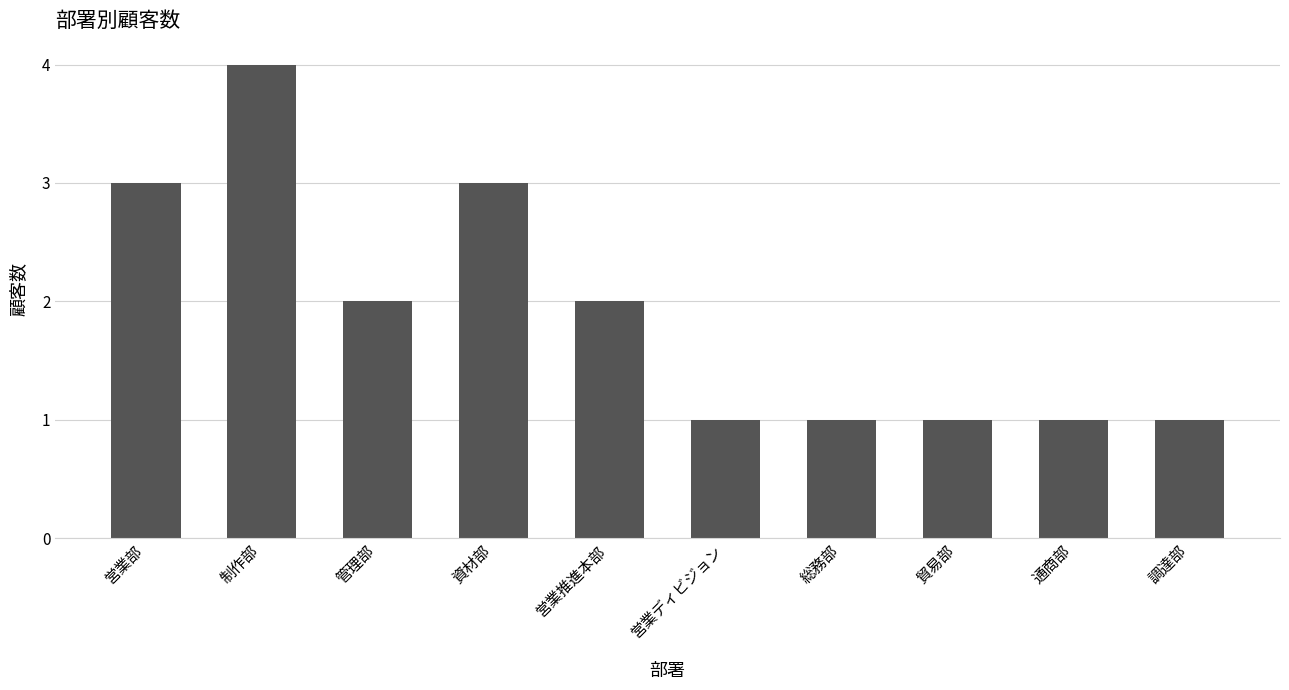

How many data points does each series have?

10